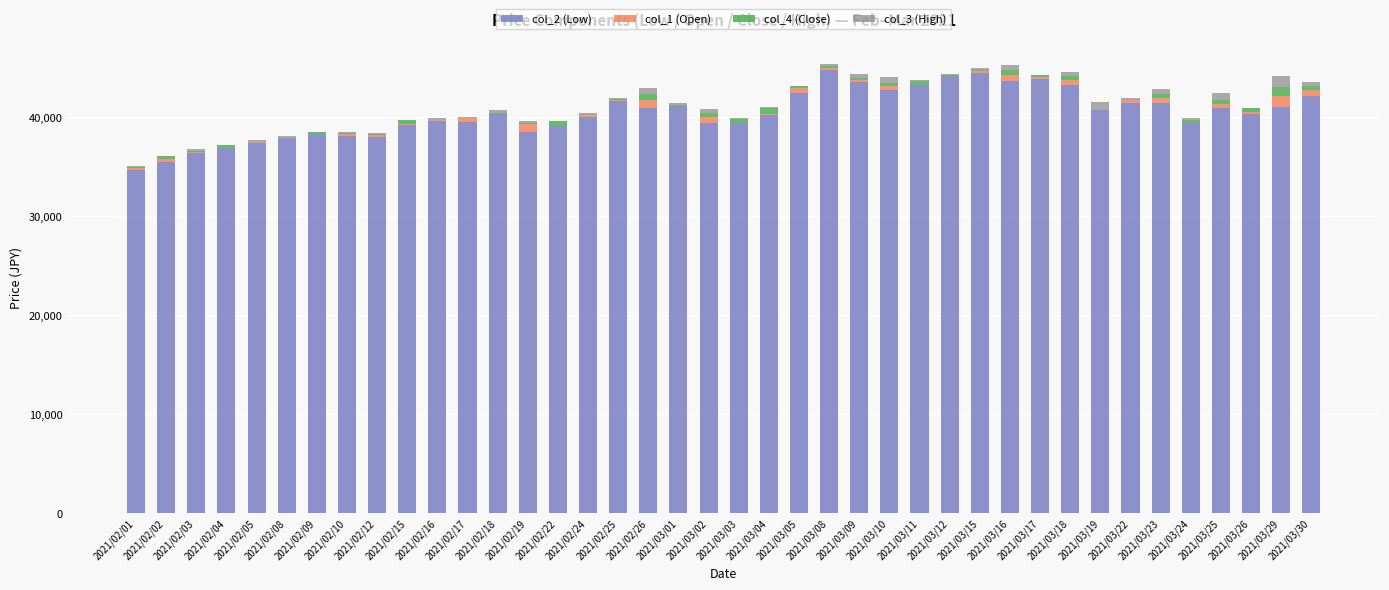

At which category is the sum across all series the highest?

2021/03/08